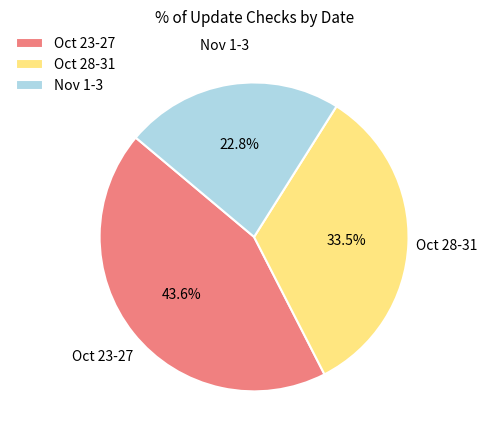

What is the largest slice in the pie chart?

Oct 23-27